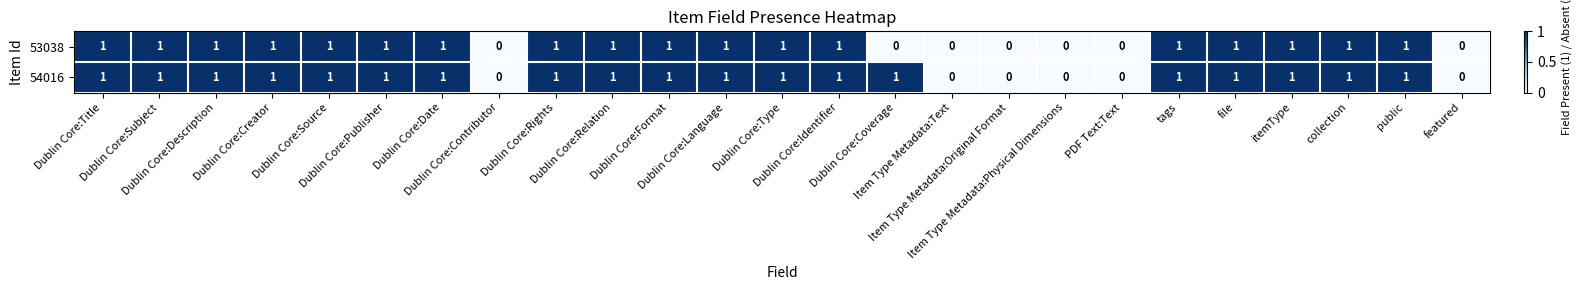

What is the sum of all 53038 values?

18